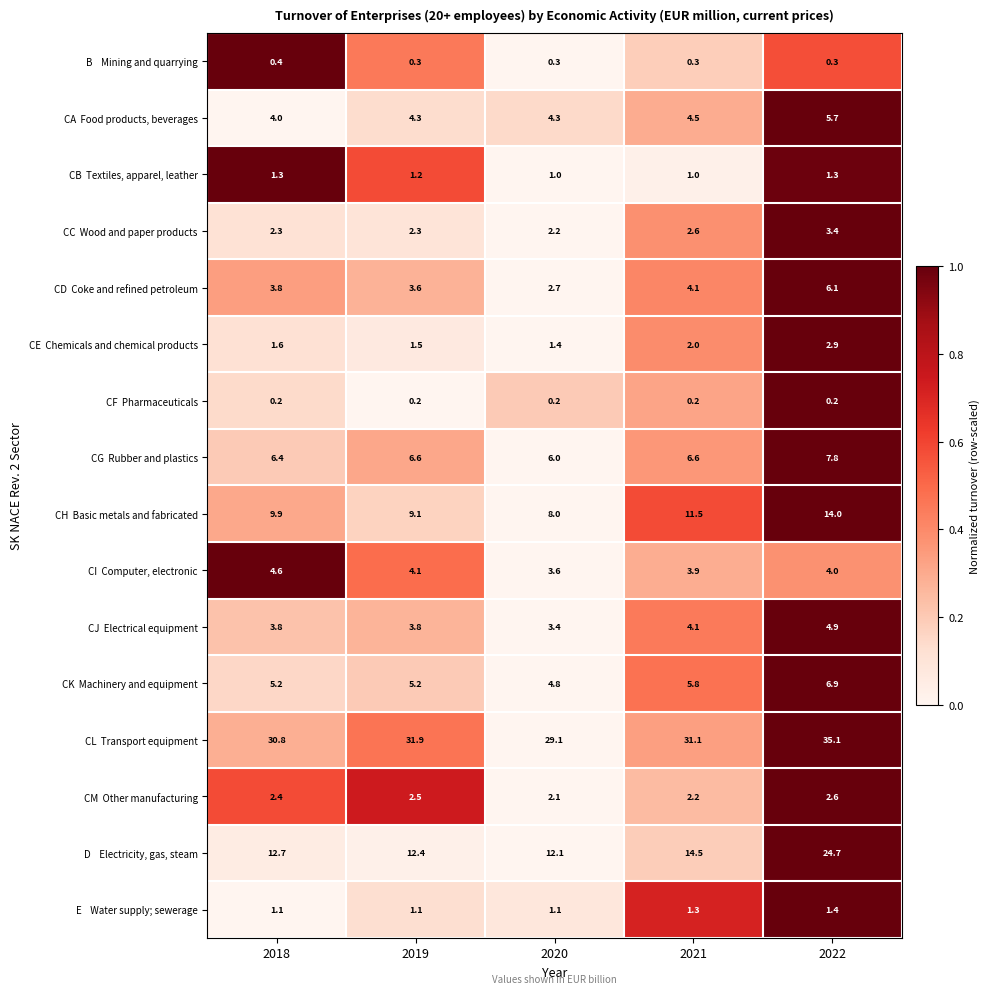

What is the spread (max minus min) of values at 2020?

28.9